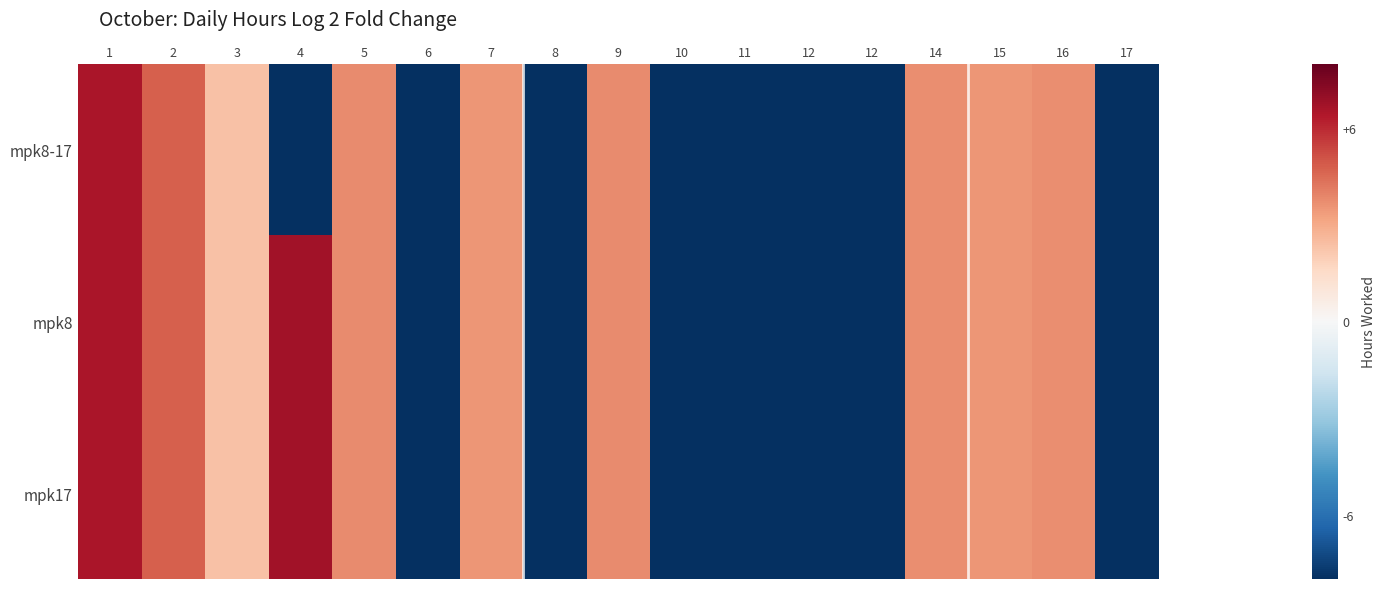

Reading right to left, extract all data points from this chart.

mpk8-17: 17=-8.0	16=3.7	15=3.5	14=3.7	12=-8.0	12=-8.0	11=-8.0	10=-8.0	9=3.8	8=-8.0	7=3.6	6=-8.0	5=3.8	4=-8.0	3=2.3	2=4.8	1=6.5
mpk8: 17=-8.0	16=3.7	15=3.5	14=3.7	12=-8.0	12=-8.0	11=-8.0	10=-8.0	9=3.8	8=-8.0	7=3.6	6=-8.0	5=3.8	4=6.7	3=2.3	2=4.8	1=6.5
mpk17: 17=-8.0	16=3.7	15=3.5	14=3.7	12=-8.0	12=-8.0	11=-8.0	10=-8.0	9=3.8	8=-8.0	7=3.6	6=-8.0	5=3.8	4=6.7	3=2.3	2=4.8	1=6.5